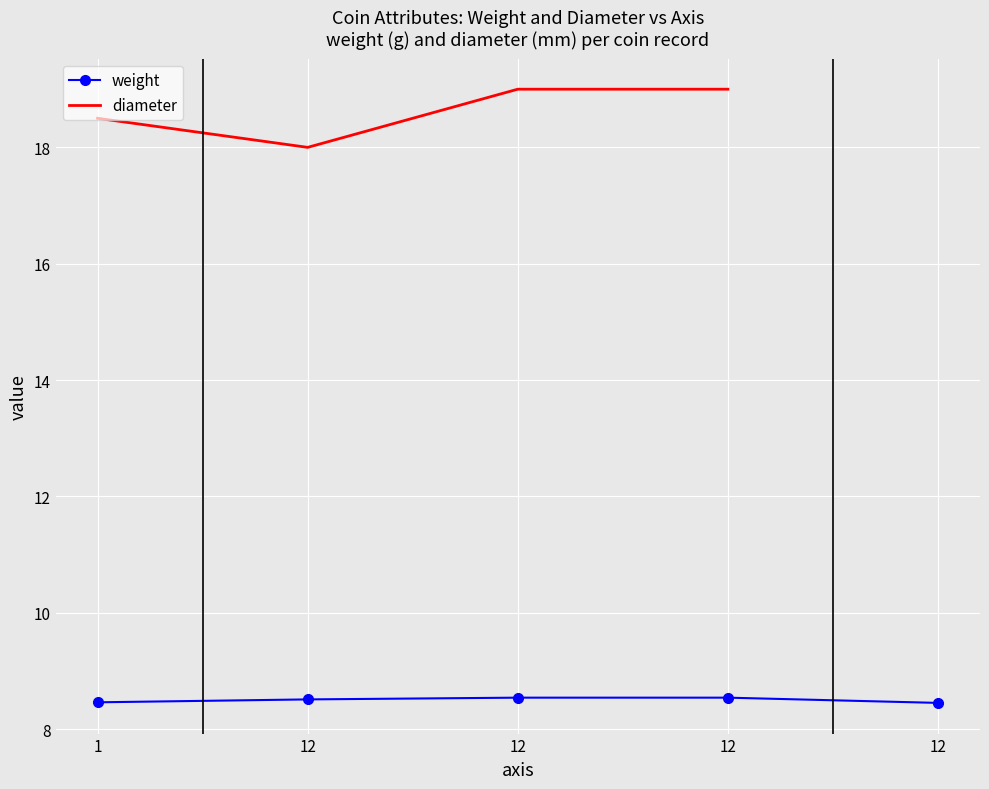

How many lines are shown in the chart?

2